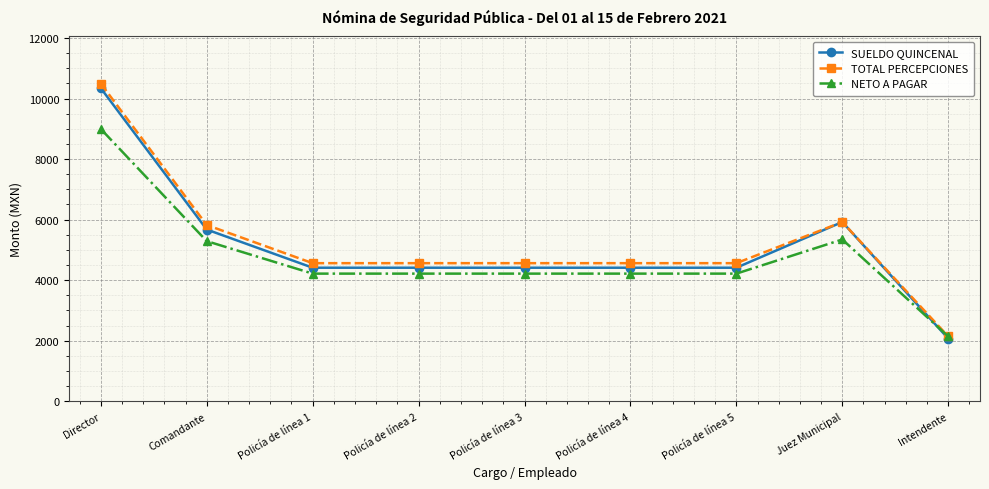

List the series in order of their peak value, highest first.

TOTAL PERCEPCIONES, SUELDO QUINCENAL, NETO A PAGAR